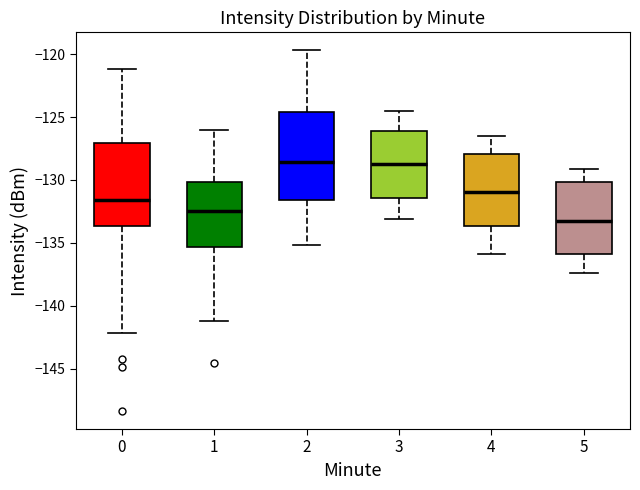

Reading left to right, transcribe this box plot: for each box, give where its median line is, the range the box spans, and where its two whiskers end, as read against the y-axis. The values are not printed on the chart, so give them approximately, as read against the axis.

0: median -131.5, box -133.5 to -127.0, whiskers -142.0 to -121.0
1: median -132.5, box -135.5 to -130.0, whiskers -141.0 to -126.0
2: median -128.5, box -131.5 to -124.5, whiskers -135.0 to -119.5
3: median -128.5, box -131.5 to -126.0, whiskers -133.0 to -124.5
4: median -131.0, box -133.5 to -128.0, whiskers -136.0 to -126.5
5: median -133.5, box -136.0 to -130.0, whiskers -137.5 to -129.0